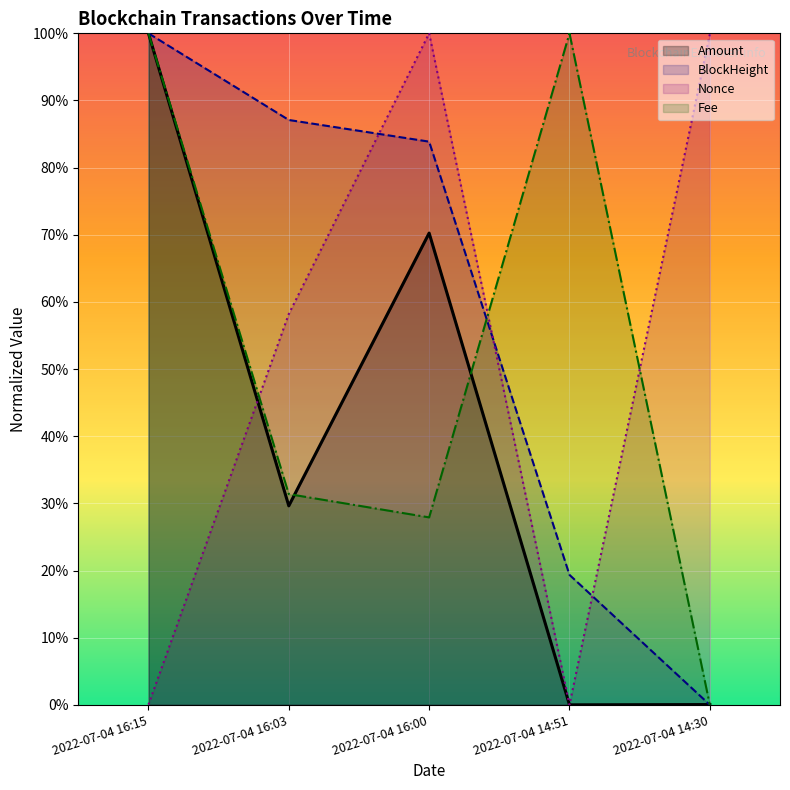

At which category does the chart reach its minimum across all series?

2022-07-04 14:51